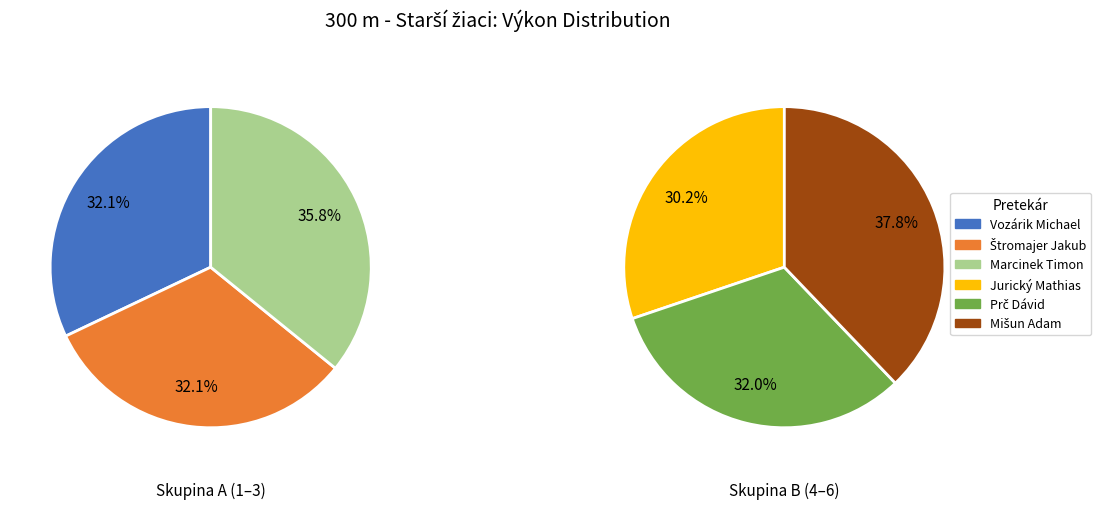

How many slices are in this pie chart?

6